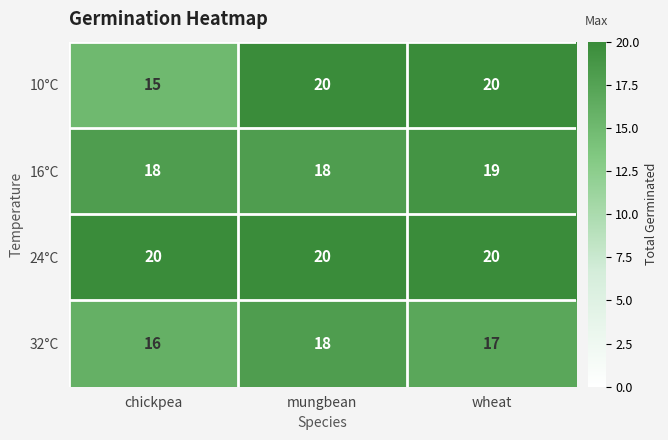

What is the sum of all 10°C values?

55